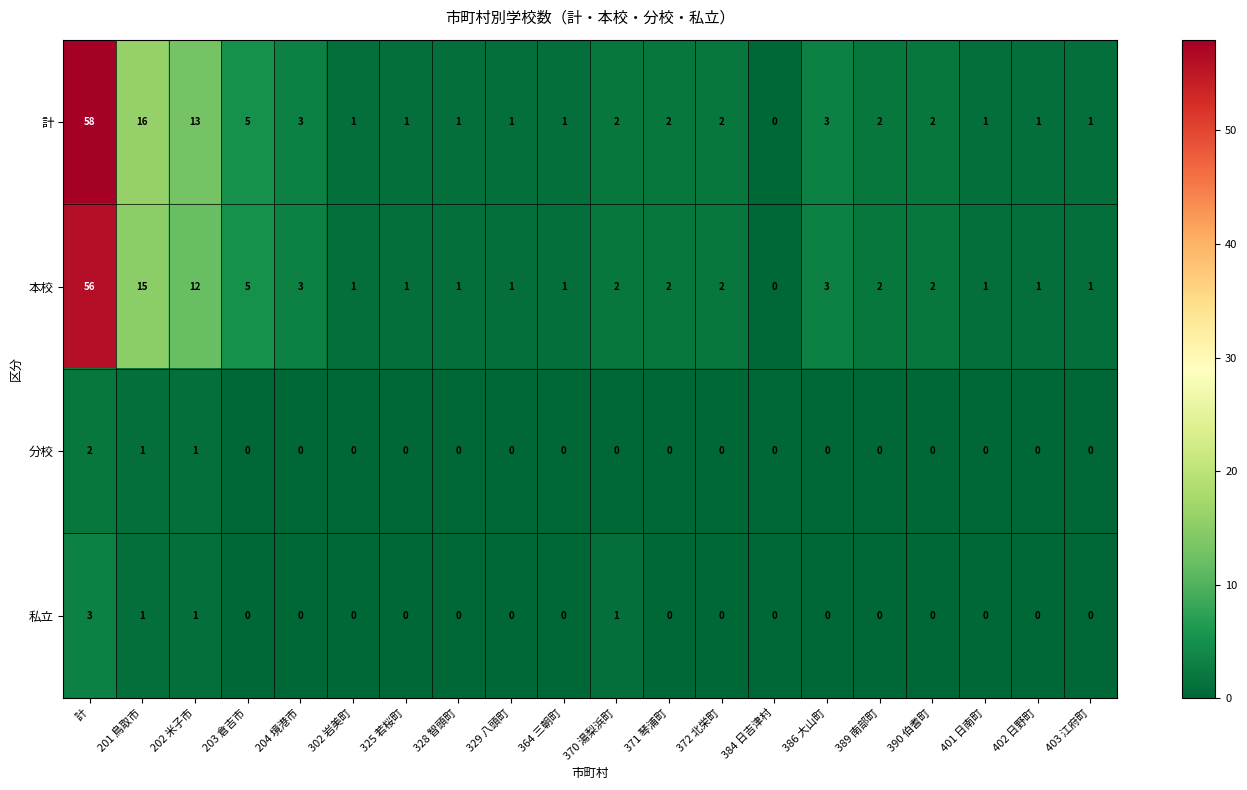

The 分校 series shows 0 at 371 琴浦町. True or false?

True